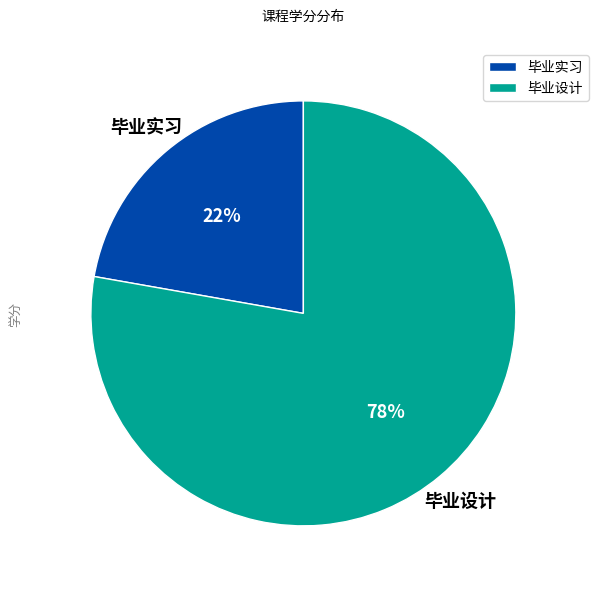

Do 毕业实习 and 毕业设计 together represent more than half of the pie?

Yes